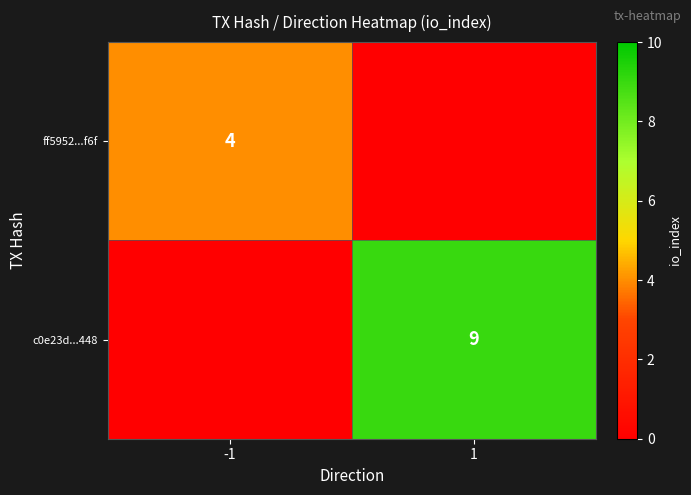

The ff5952...f6f series shows 4 at -1. True or false?

True